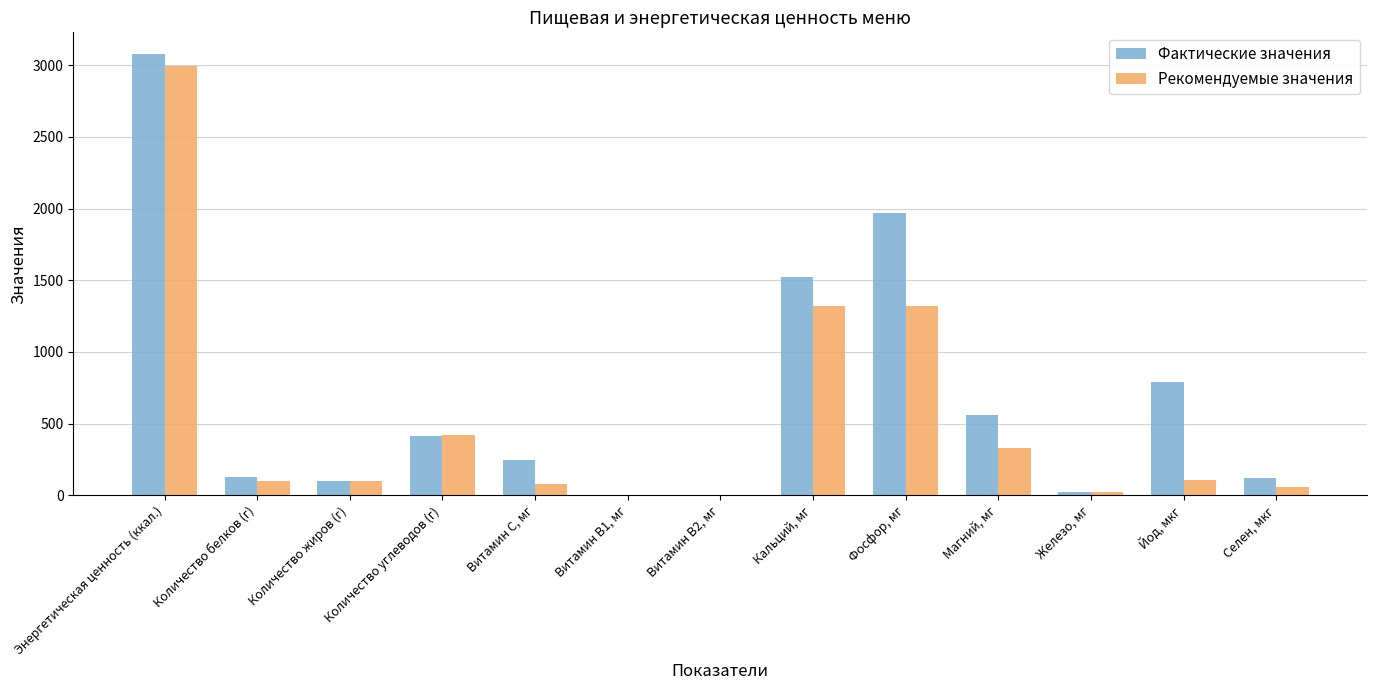

The value of Фактические значения at Фосфор, мг is 1972.4. True or false?

True